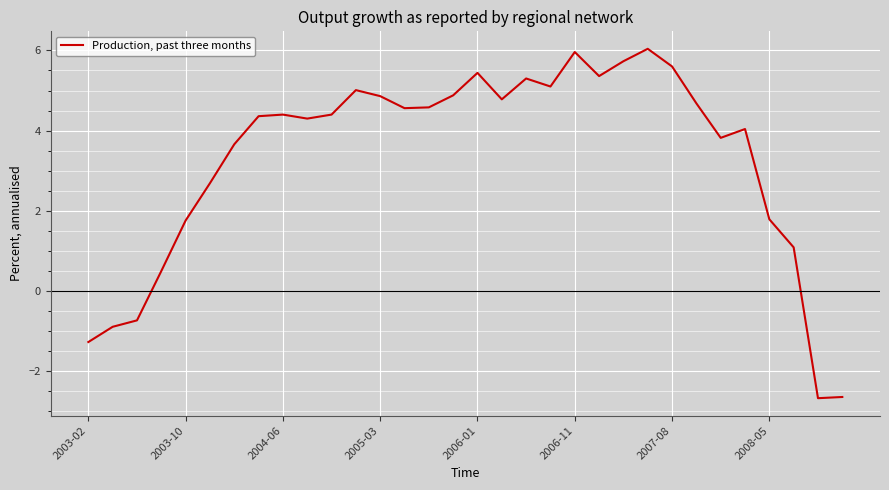

Count the number of values greater than 4.

20